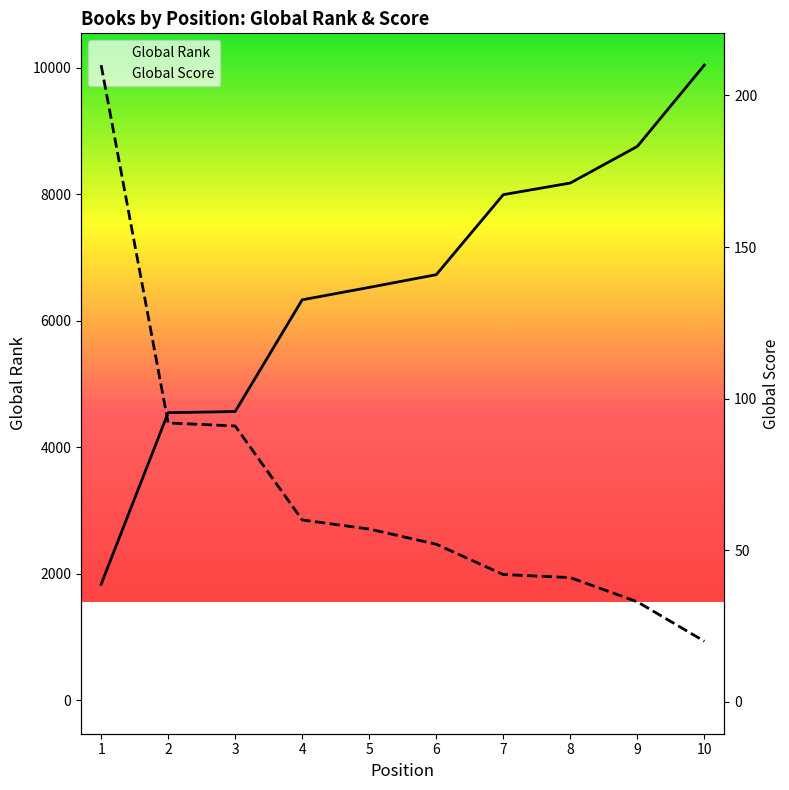

The value of Global Rank at 7 is 7994. True or false?

True